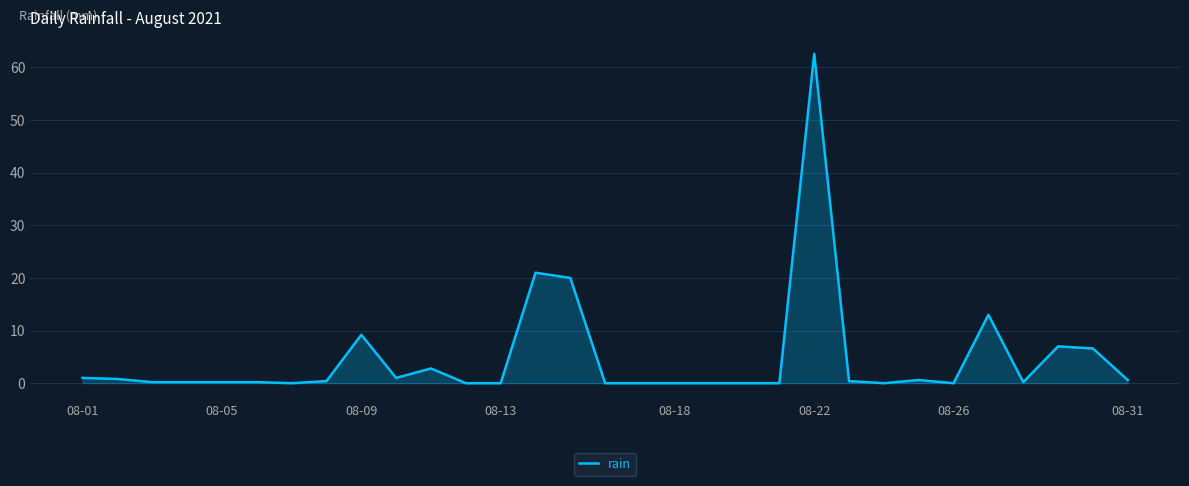

What is the sum of all values?

148.0